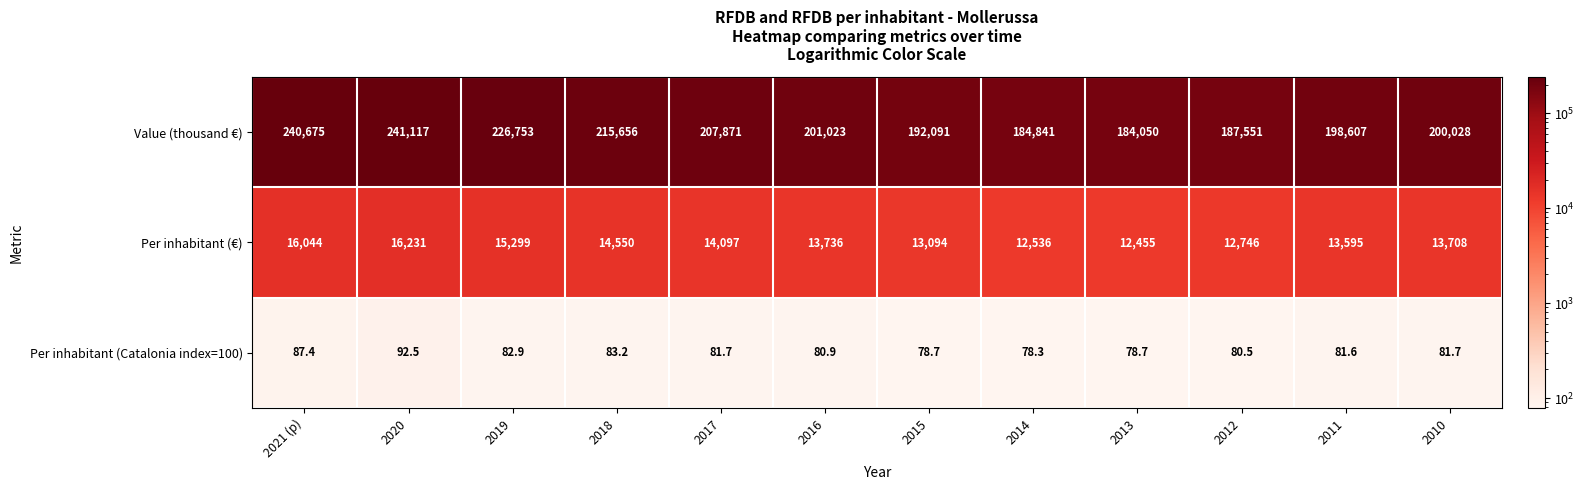

How many values in the Per inhabitant (Catalonia index=100) series exceed 81?

7